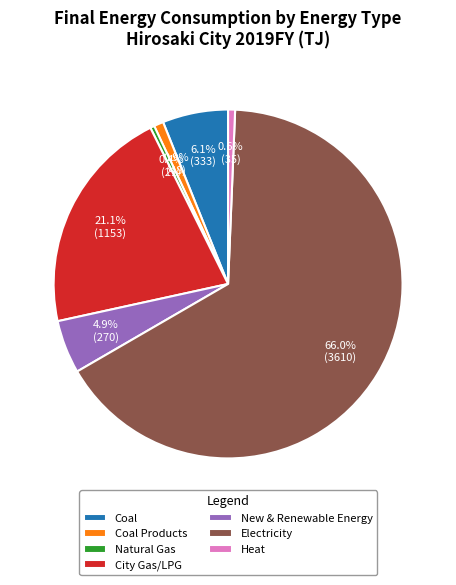

Which slice is the largest?

Electricity